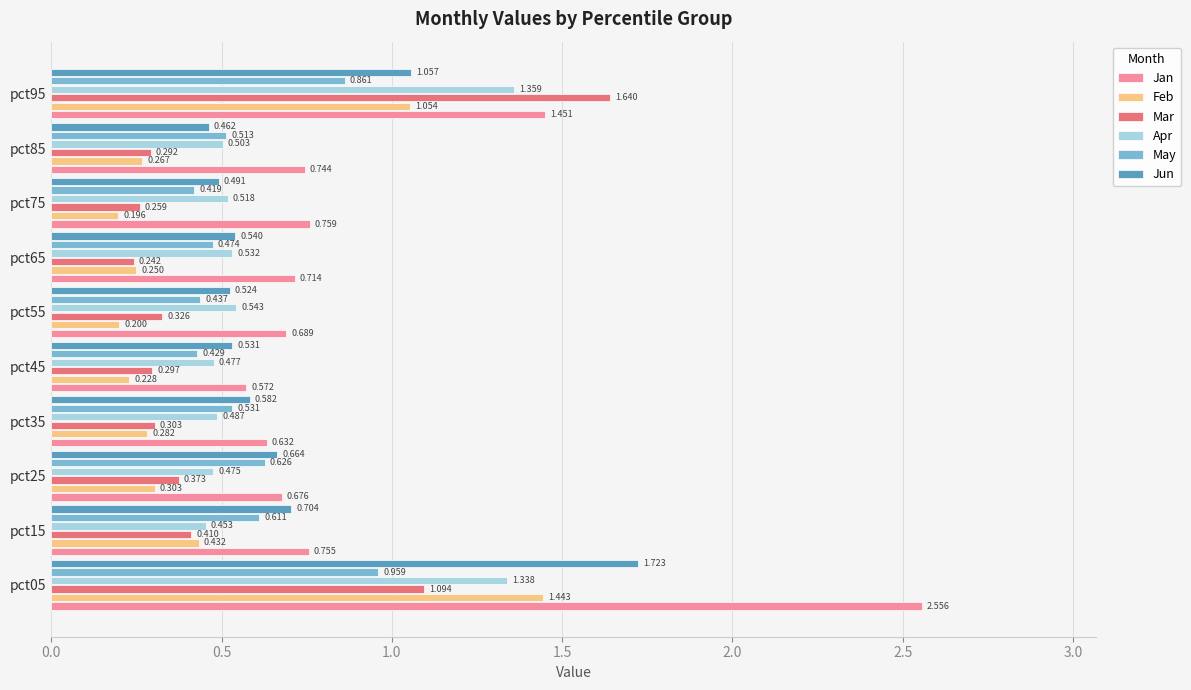

Which series has the largest range (max minus min)?

Jan